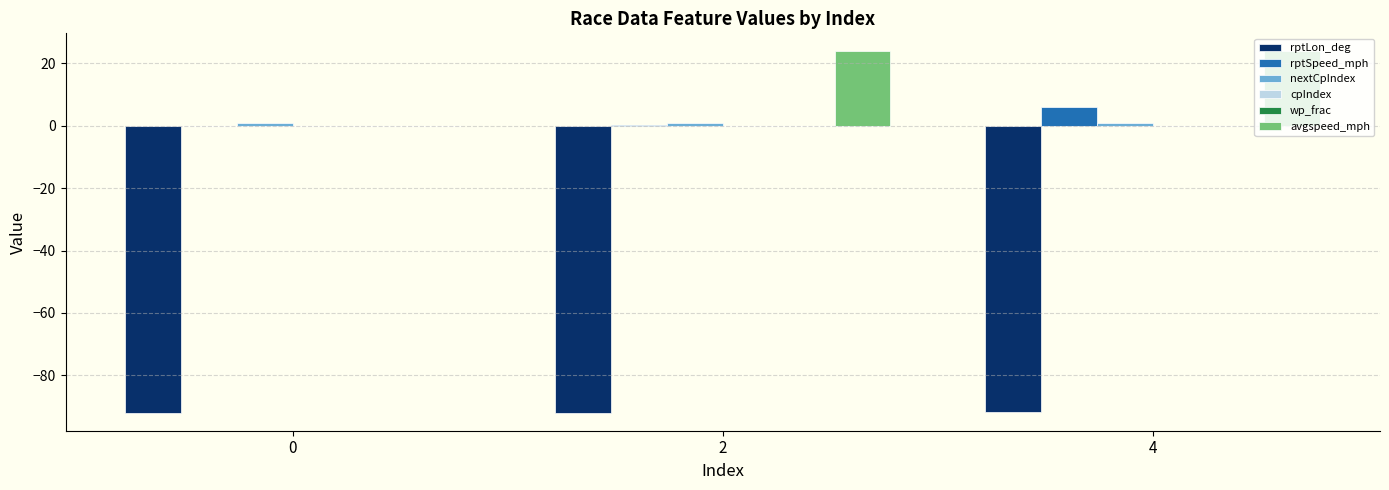

The value of rptSpeed_mph at 0 is 0.0. True or false?

True